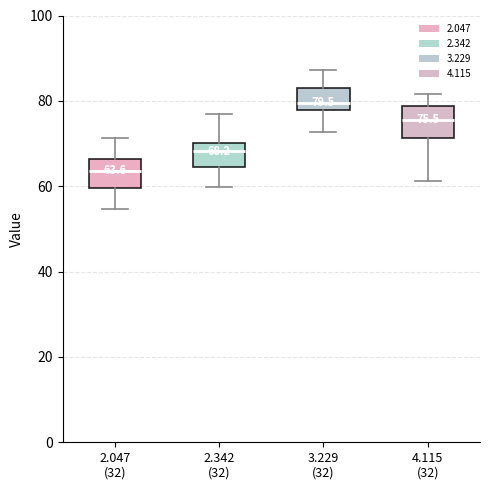

Which box's median line is the lowest?

2.047 (32)